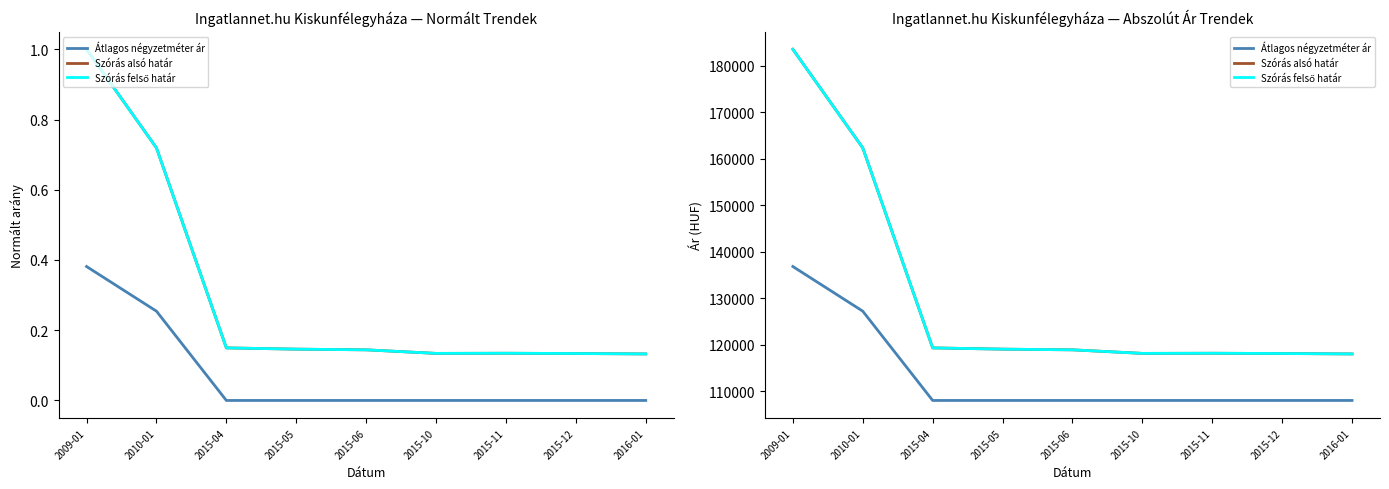

In Szórás felső határ, how many points are lower than both neighbors (excluding endpoints)?

1